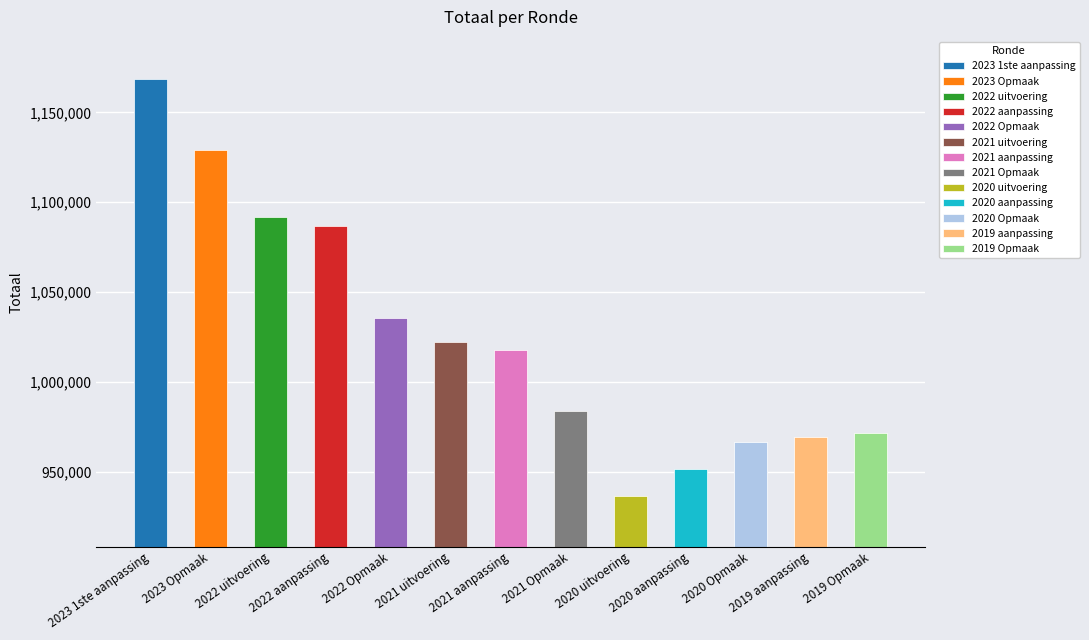

What is the ratio of the value at 2020 uitvoering to the value at 2021 aanpassing?

0.9